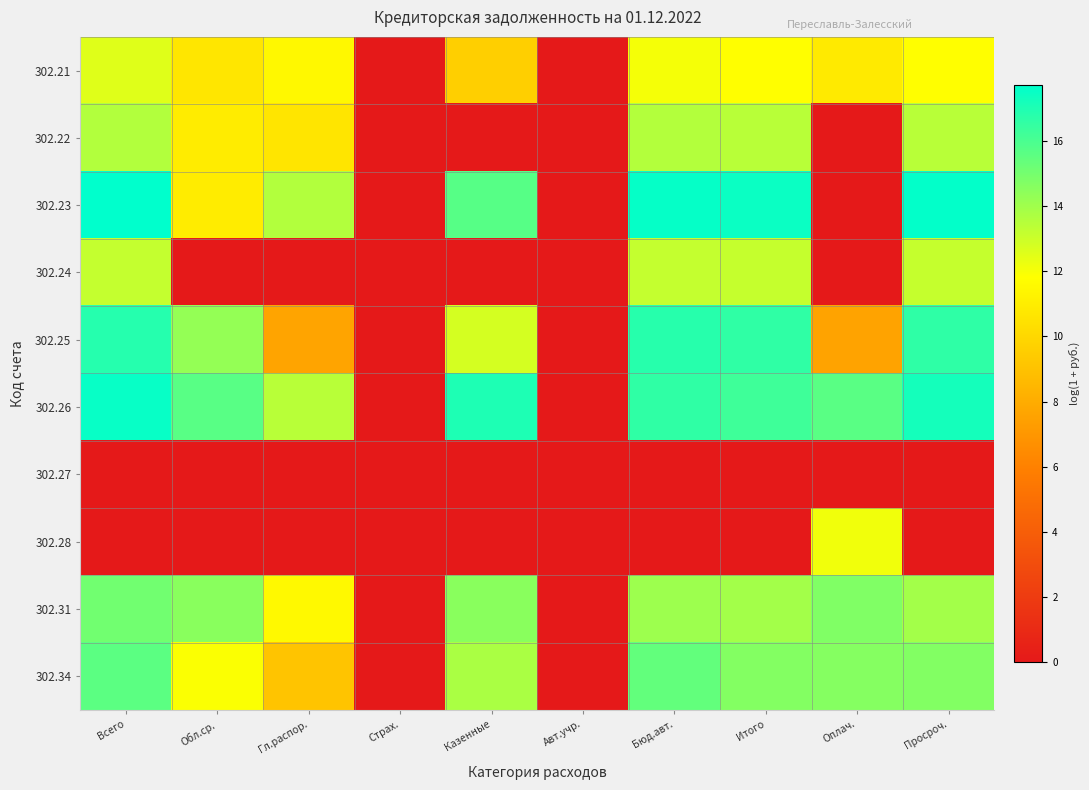

Which series has the largest total across all categories?

302.26